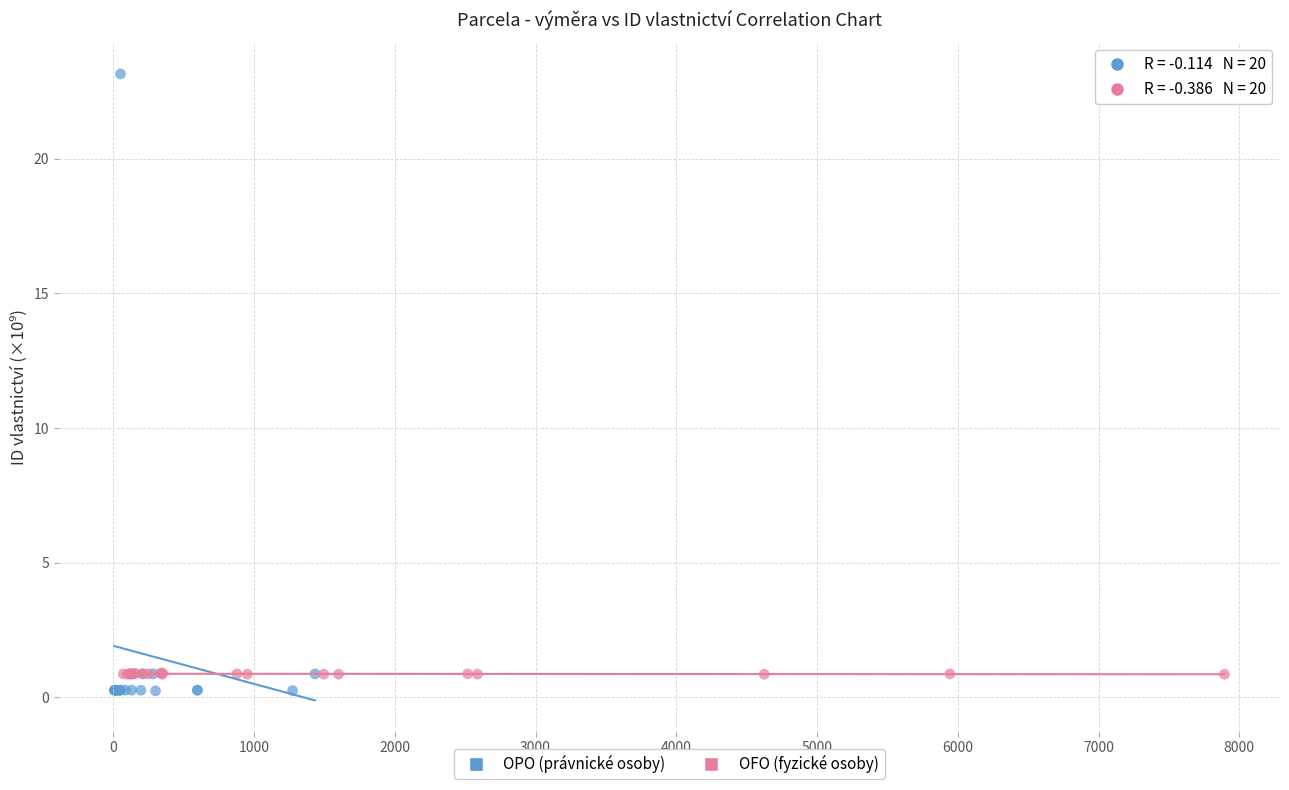

Which series contains the highest Y value?

OPO (právnické osoby)